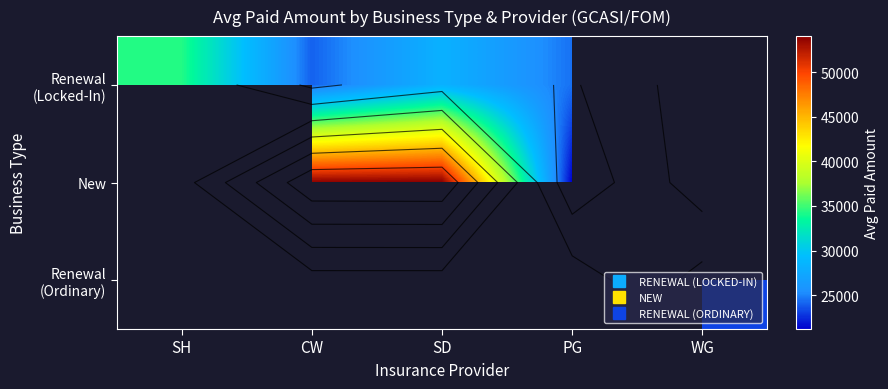

At how many categories does at least one series exceed 41500?

2